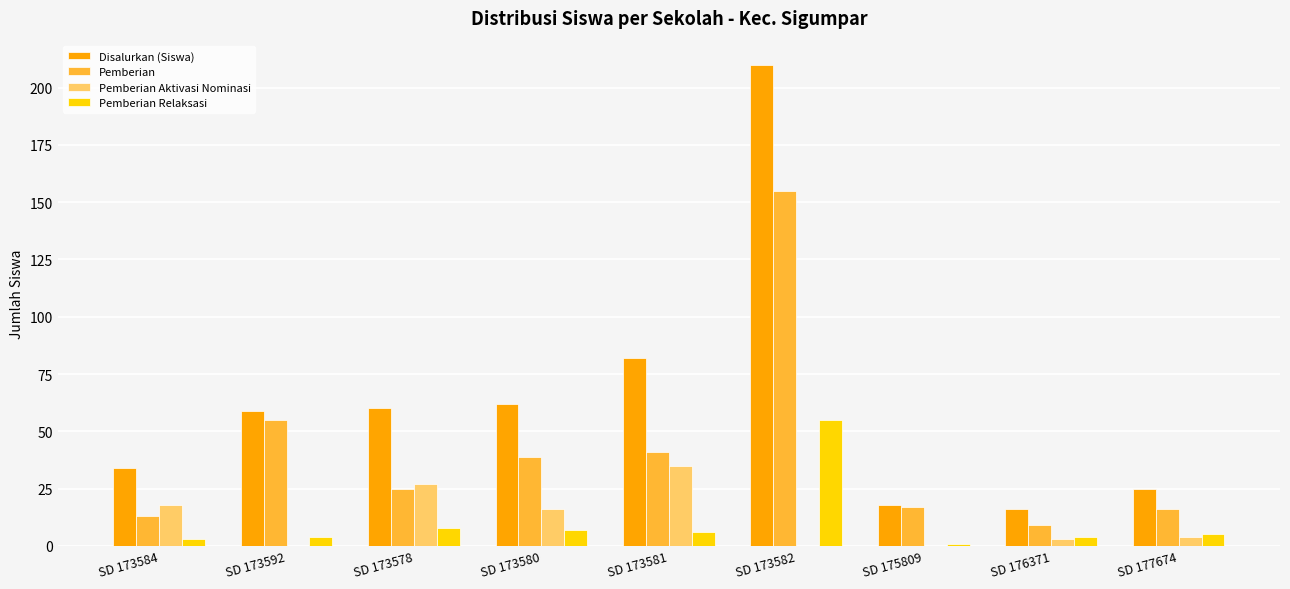

Between SD 173578 and SD 176371, which series saw the biggest shift?

Disalurkan (Siswa)